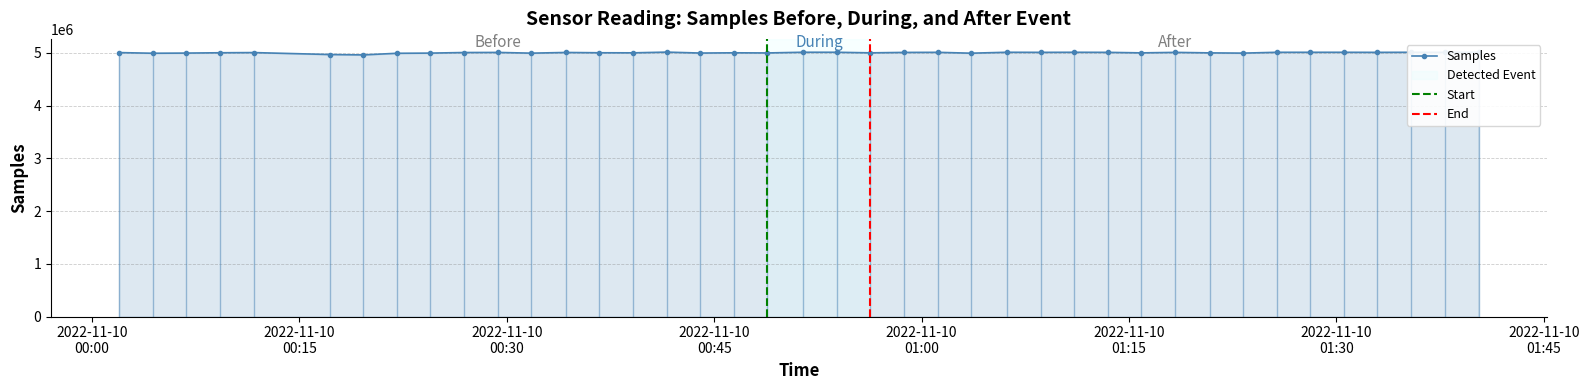

At which category is the sum across all series the highest?

15